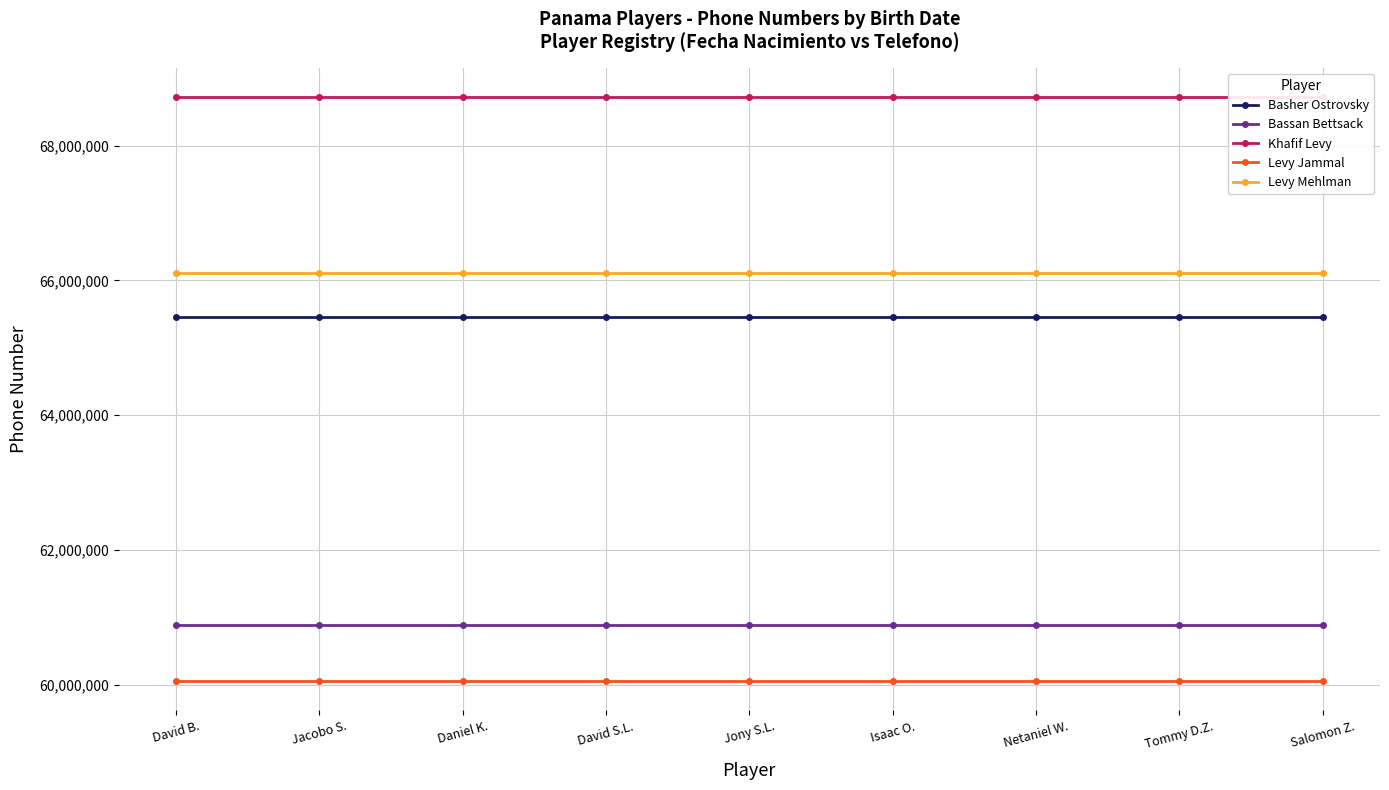

Rank the series at David S.L. from highest to lowest value.

Khafif Levy, Levy Mehlman, Basher Ostrovsky, Bassan Bettsack, Levy Jammal